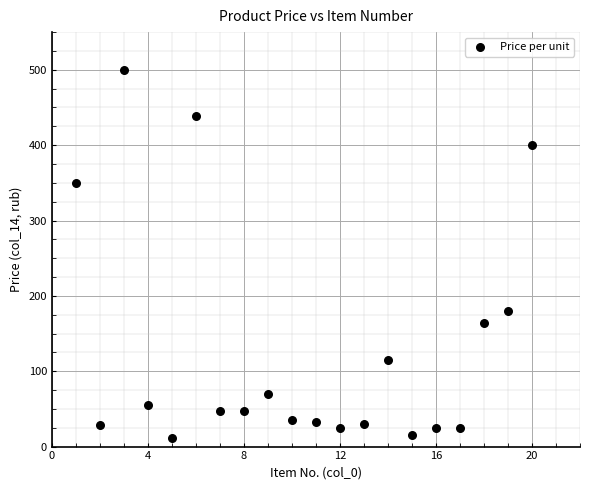

What is the range of X values (max minus min)?

19.0